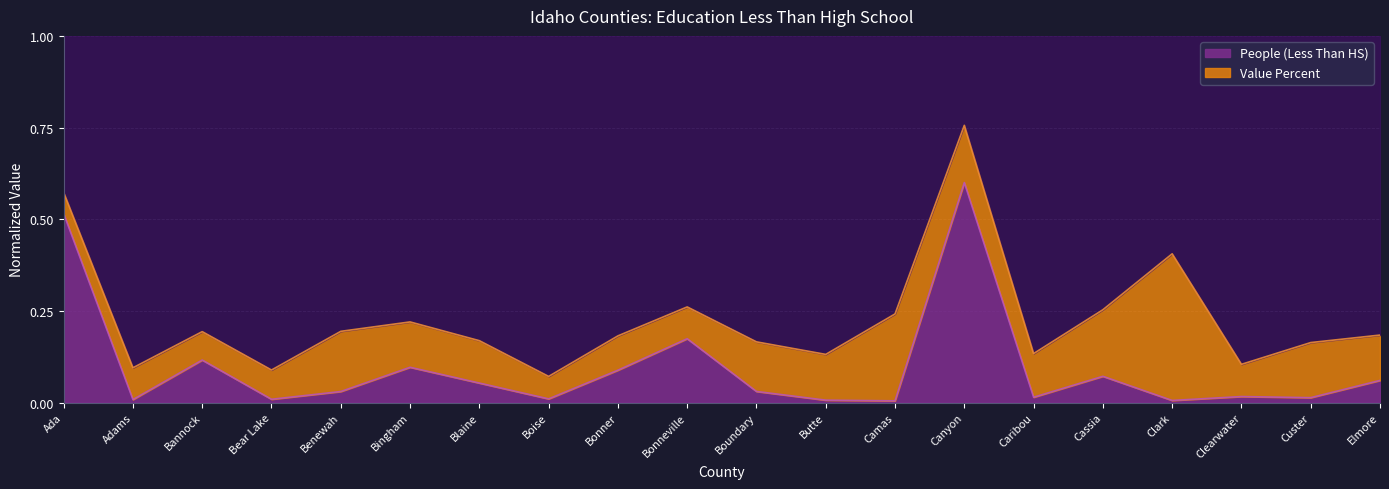

List the labels in order of value, largest first.

Canyon, Ada, Bonneville, Bannock, Bingham, Bonner, Cassia, Elmore, Blaine, Boundary, Benewah, Clearwater, Caribou, Custer, Boise, Bear Lake, Adams, Butte, Clark, Camas